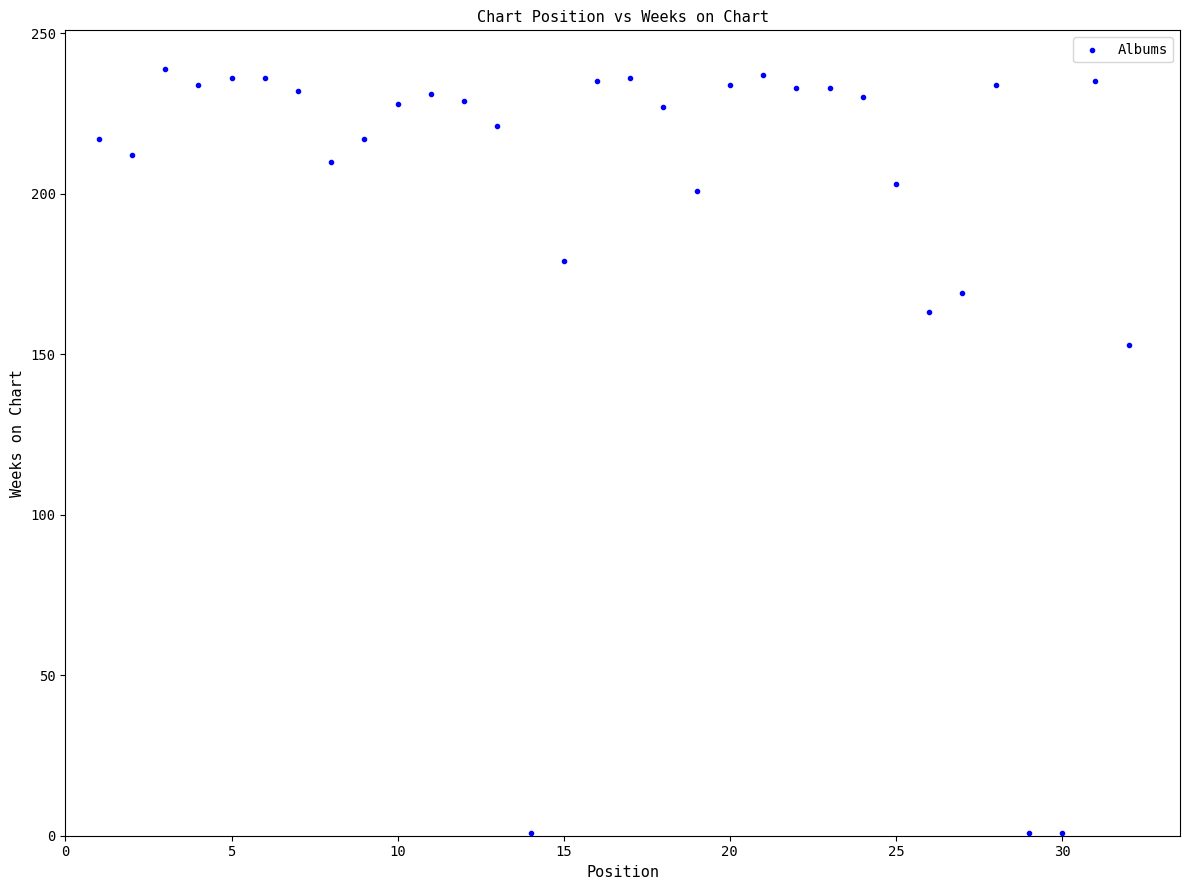

What Y value in the scatter plot is closest to 120?

153